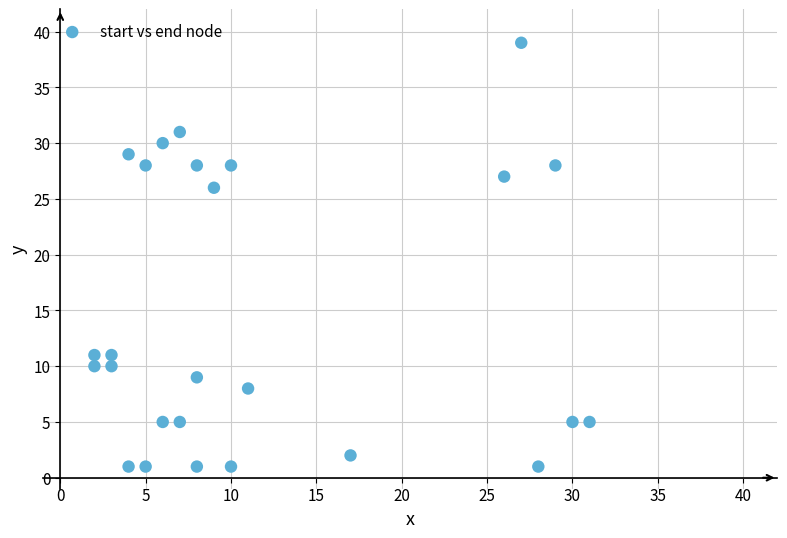

What Y value in the scatter plot is closest to 20?

26